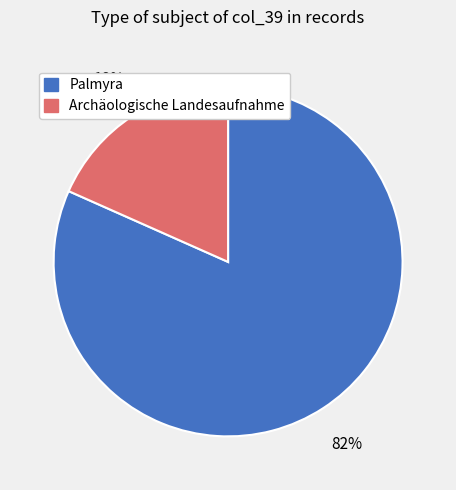

Between Archäologische Landesaufnahme and Palmyra, which is larger?

Palmyra